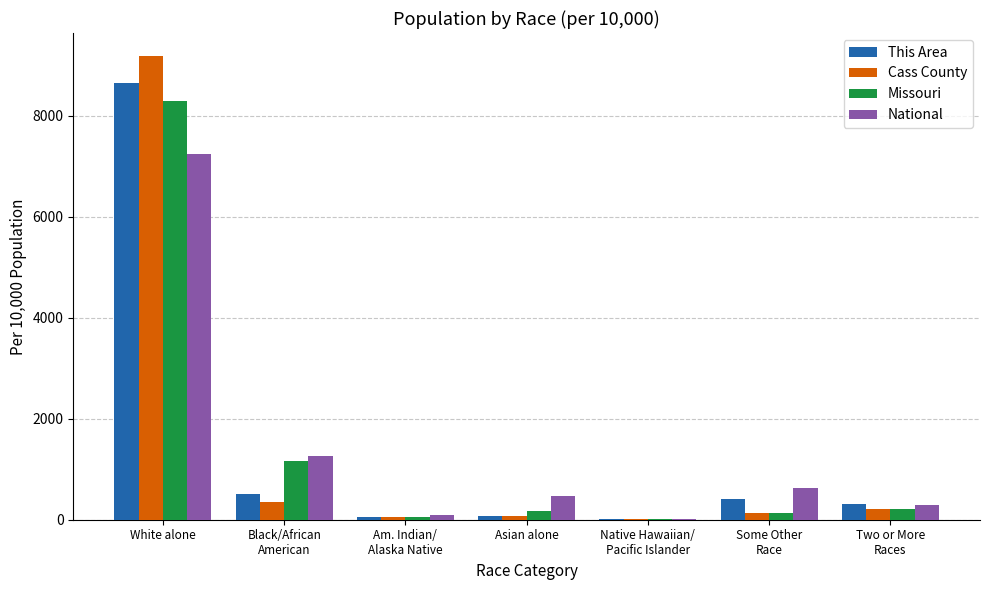

How many data points in Missouri are above 163?

4